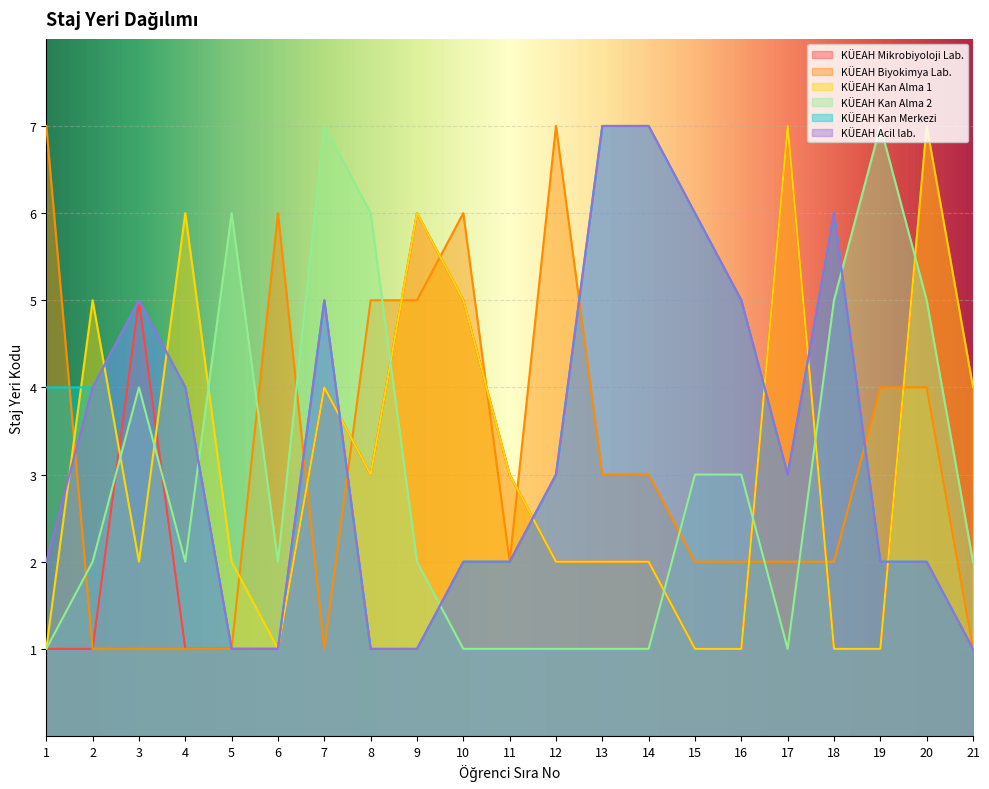

What is the total value across all series at 2?

17